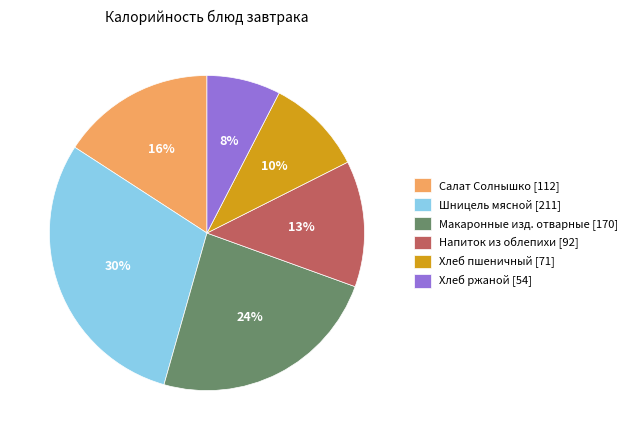

What is the largest slice in the pie chart?

Шницель мясной